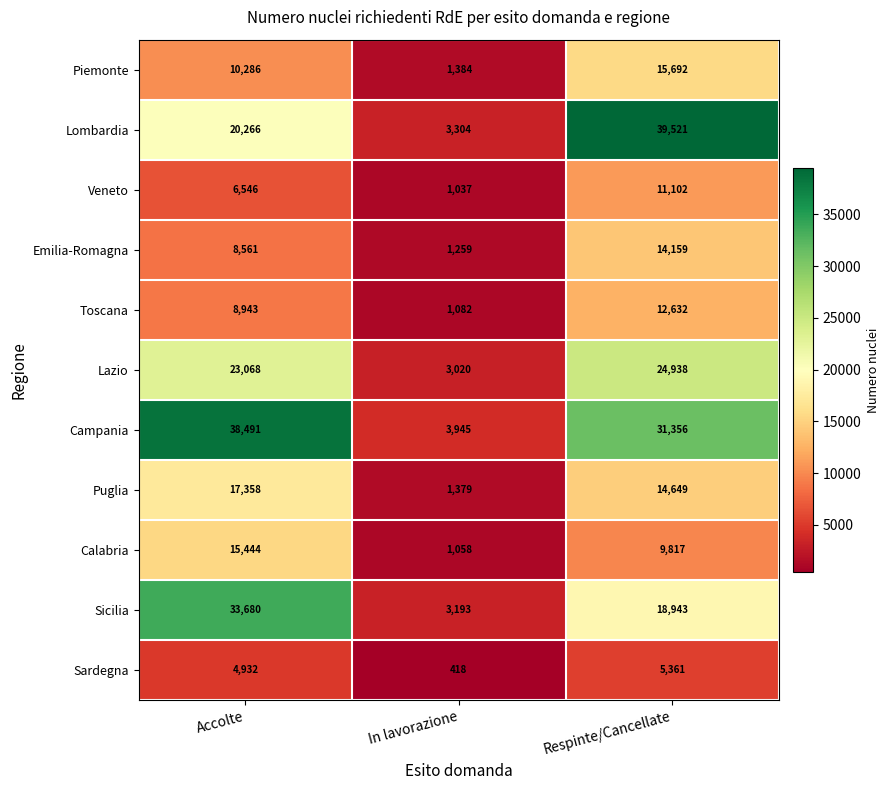

What is the difference between the highest and lowest values at Respinte/Cancellate?

34160